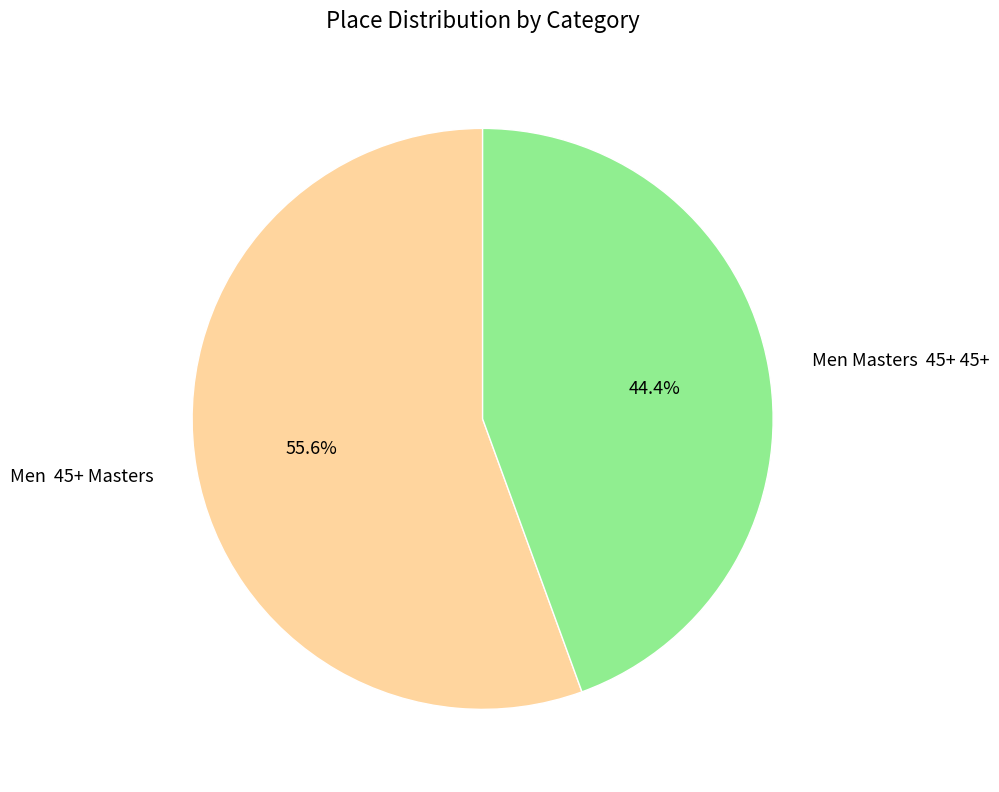

How many slices are in this pie chart?

2